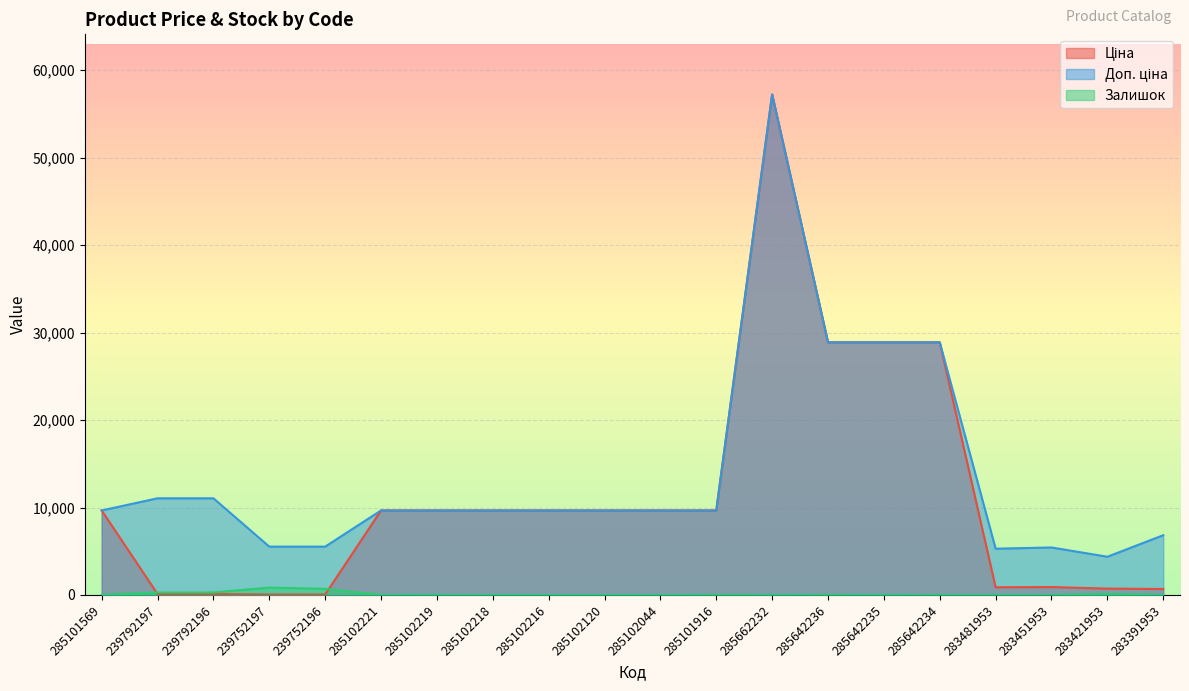

Which label corresponds to the largest value in the chart?

285662232